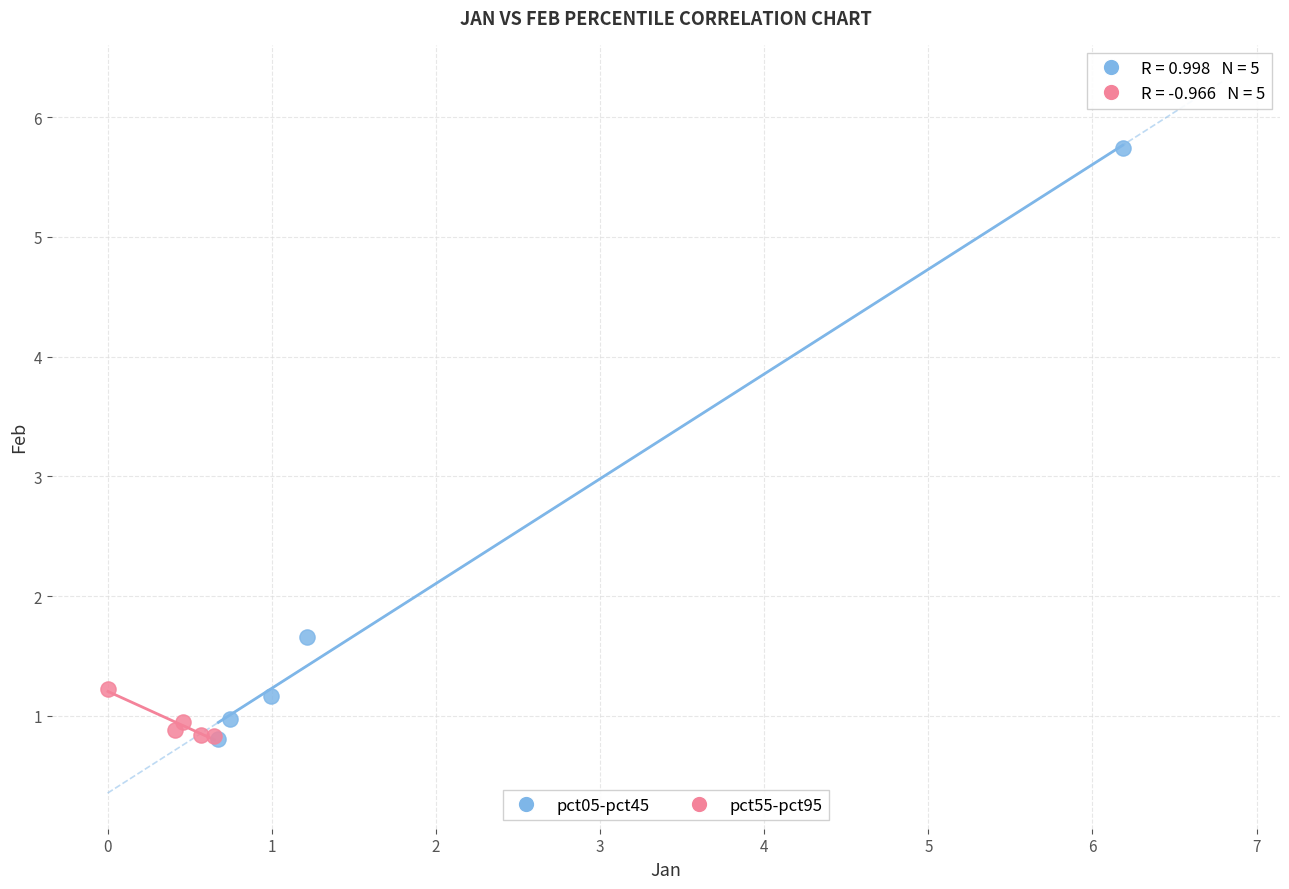

Which series reaches the maximum Y coordinate?

pct05-pct45